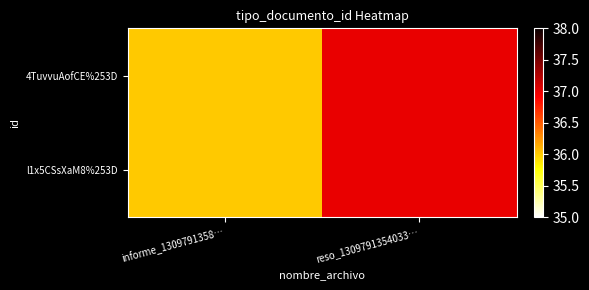

At reso_1309791354033…, list the series in order from smallest to largest.

4TuvvuAofCE%253D, l1x5CSsXaM8%253D